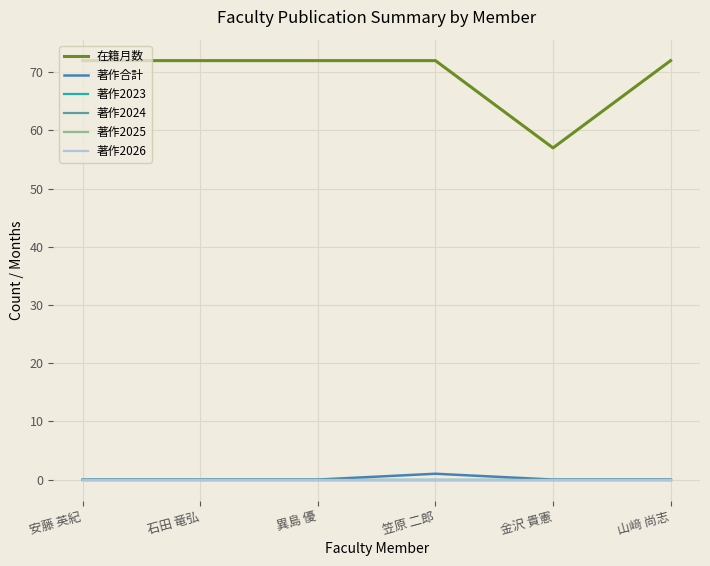

True or false: 著作2023 and 著作2025 cross at least once.

False